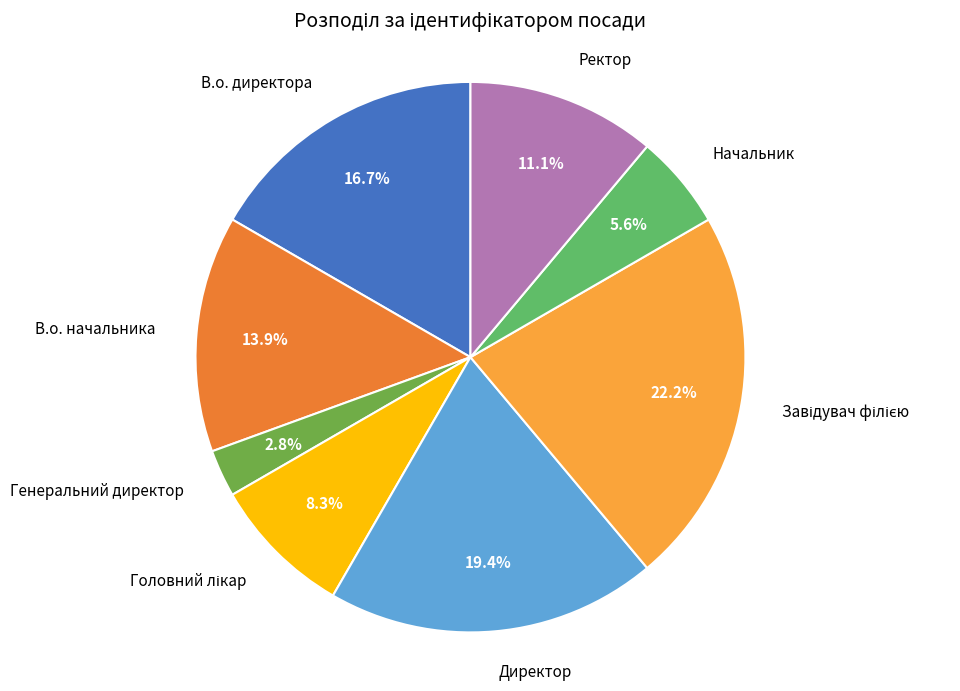

To the nearest percent, what is the difference between the largest and smallest slice percentages?

19%